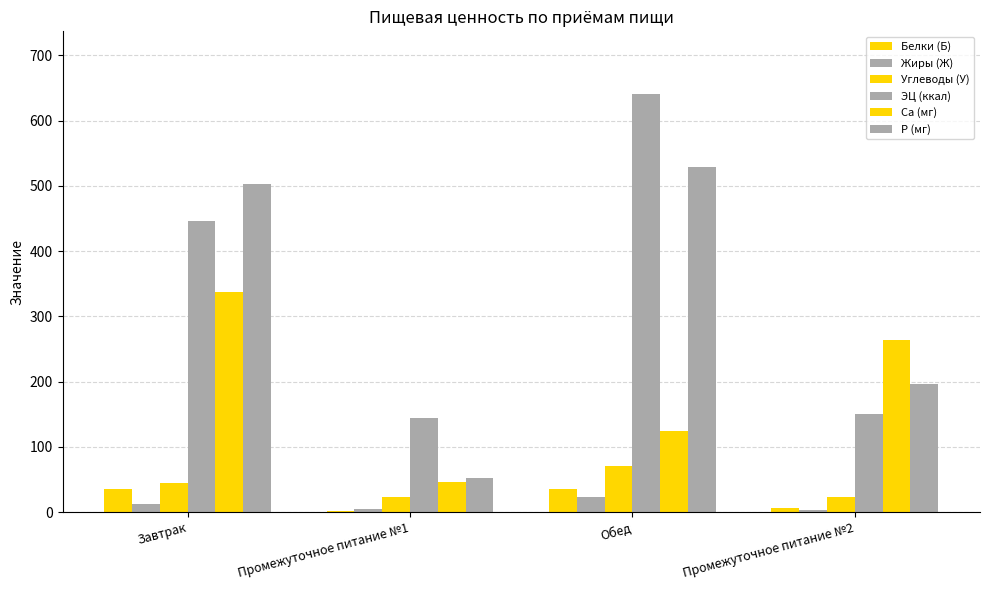

What is the highest value of the P (мг) series?

529.6